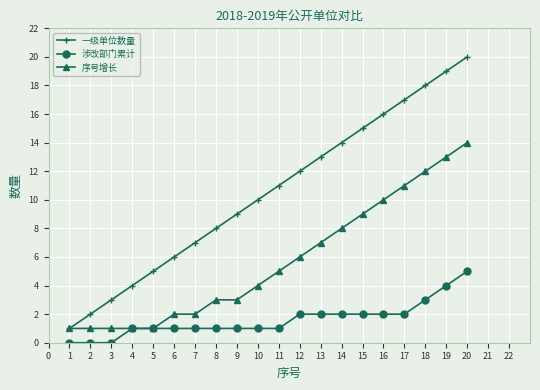

True or false: 涉改部门累计 and 一级单位数量 cross at least once.

False